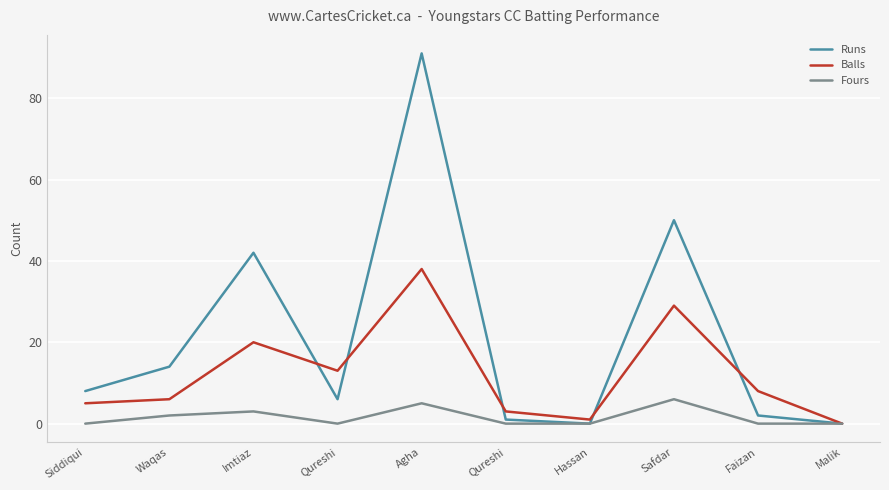

The value of Fours at Qureshi is -4. True or false?

False